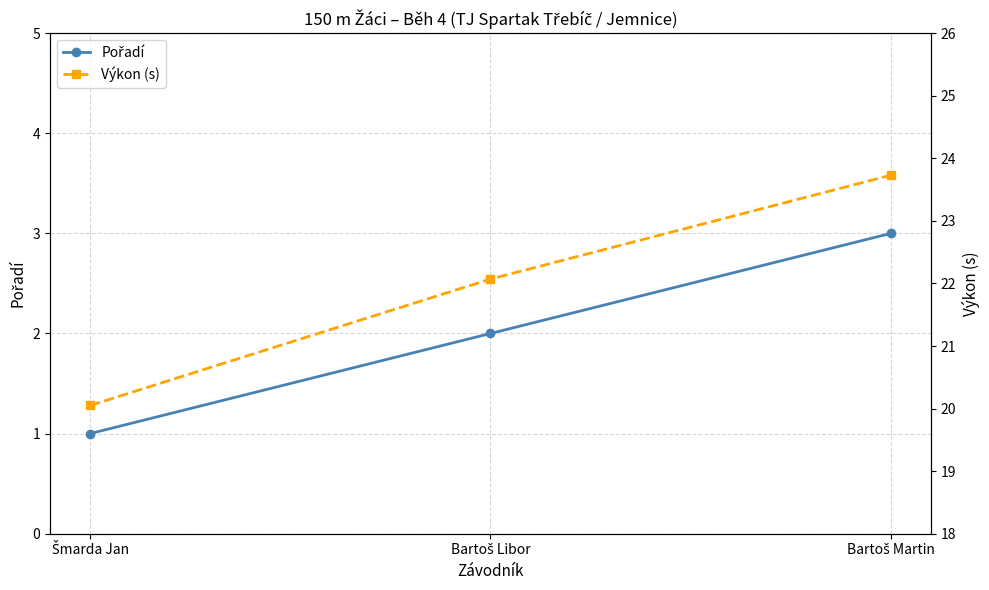

Between Bartoš Libor and Bartoš Martin, which series saw the biggest shift?

Výkon (s)